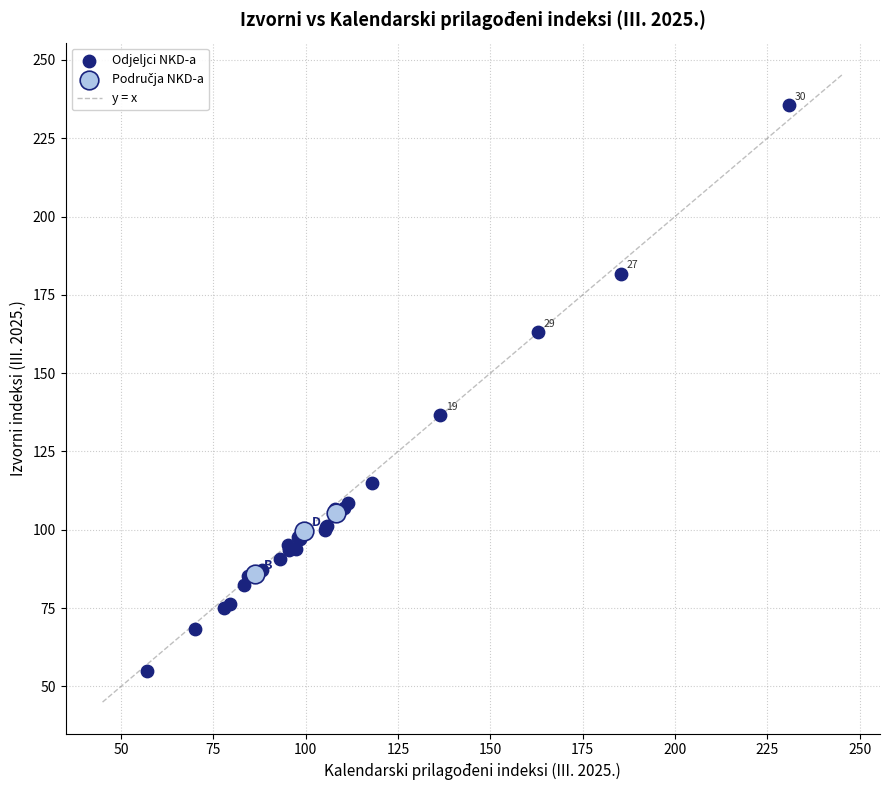

Which series reaches the maximum Y coordinate?

Odjeljci NKD-a